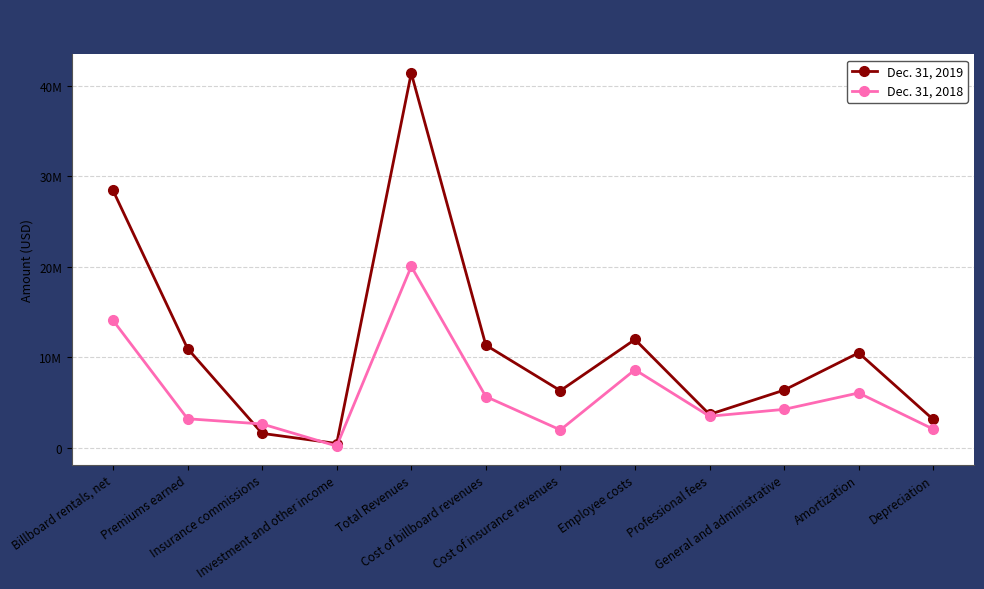

What is the label of the 2nd point from the right?

Amortization